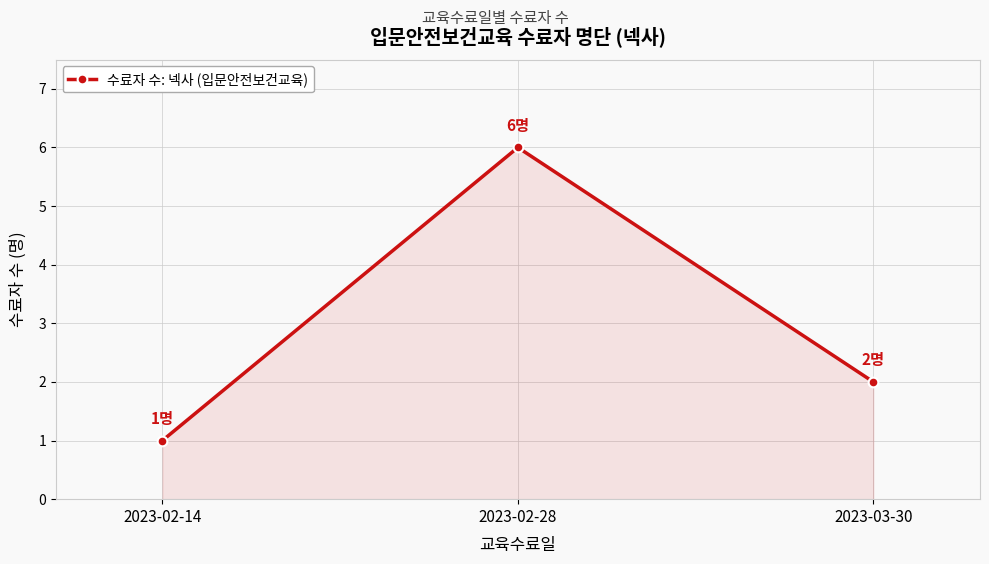

At which label does the data first exceed 2?

2023-02-28